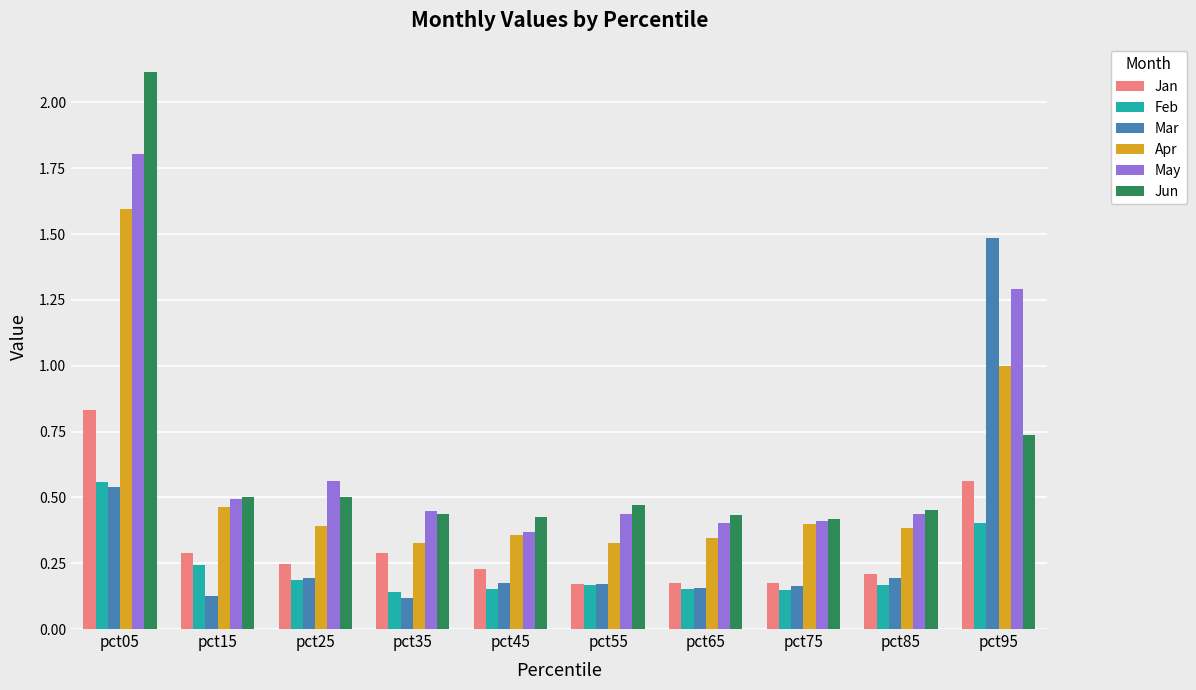

Is the value of May at pct45 greater than the value of Feb at pct95?

No